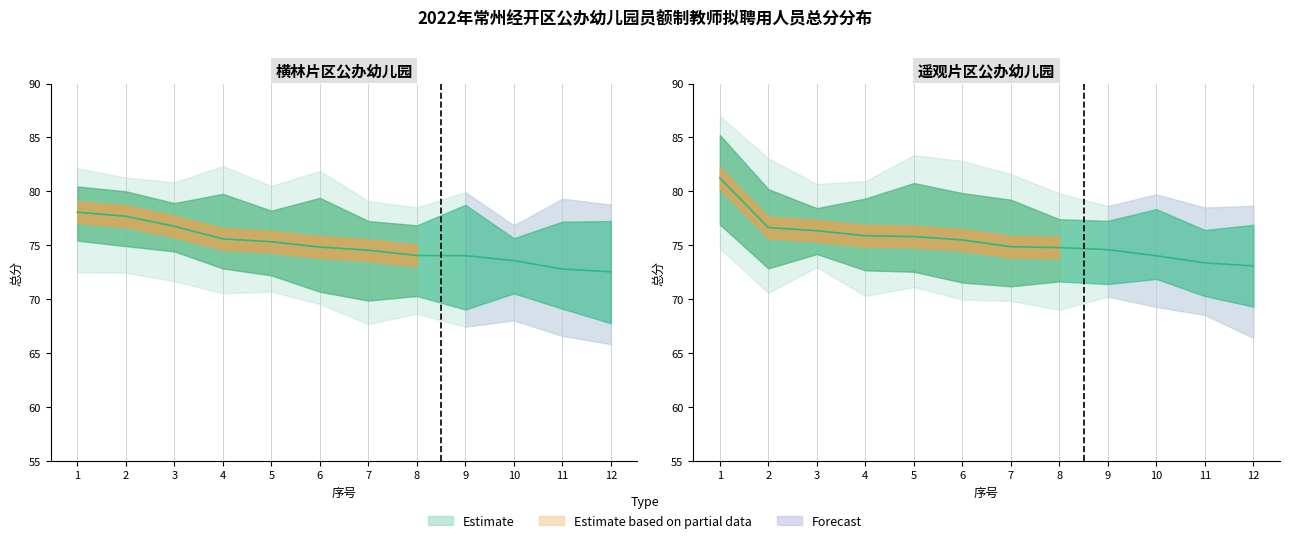

At 5, list the series in order from smallest to largest.

横林片区公办幼儿园, 遥观片区公办幼儿园